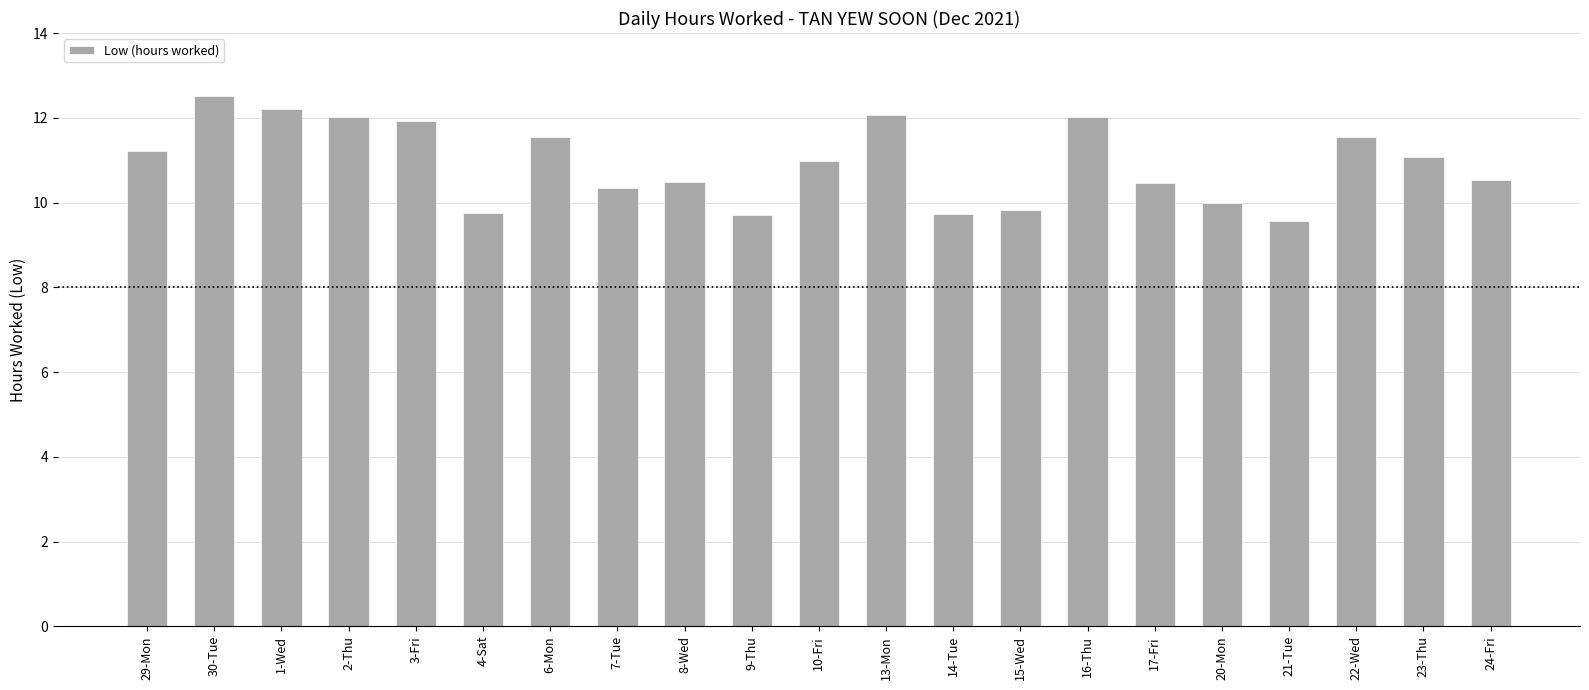

What position from the right is 22-Wed?

3